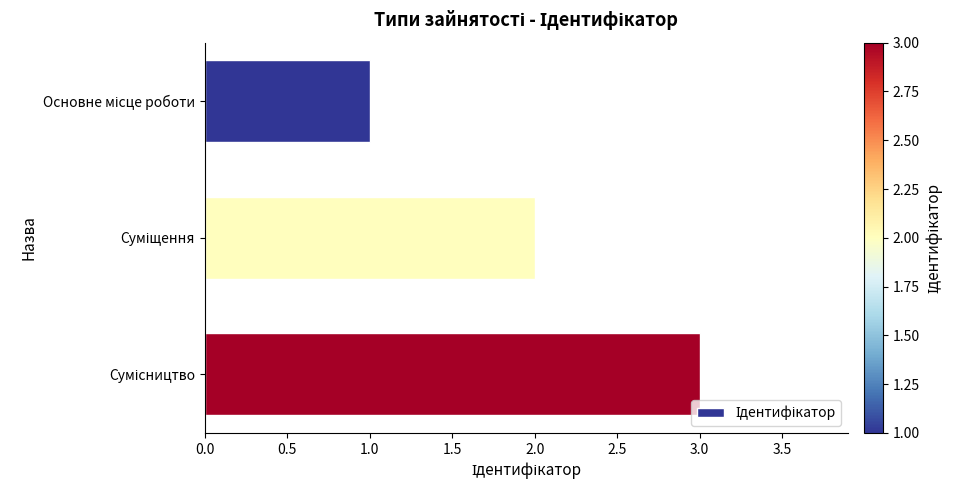

What is the maximum value shown in the chart?

3